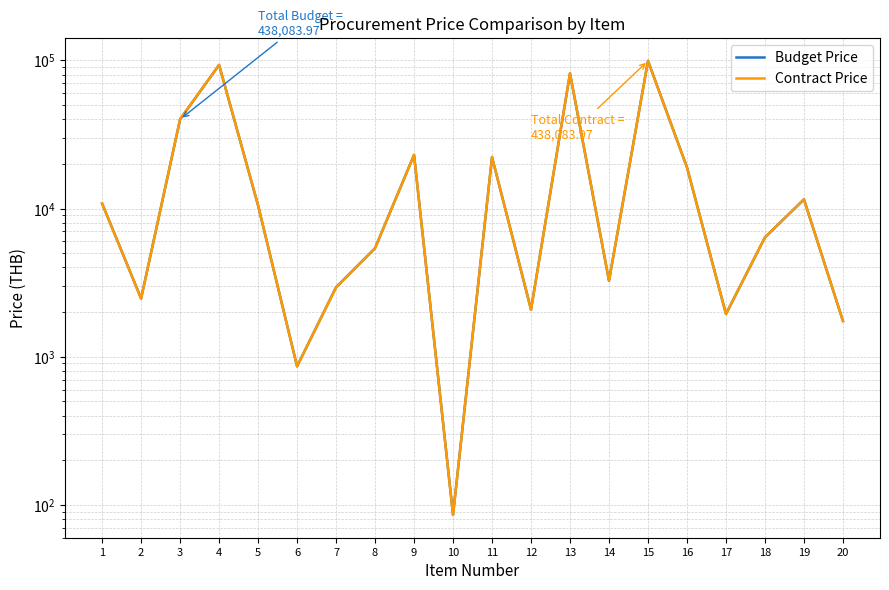

At how many categories does at least one series exceed 88728?

2